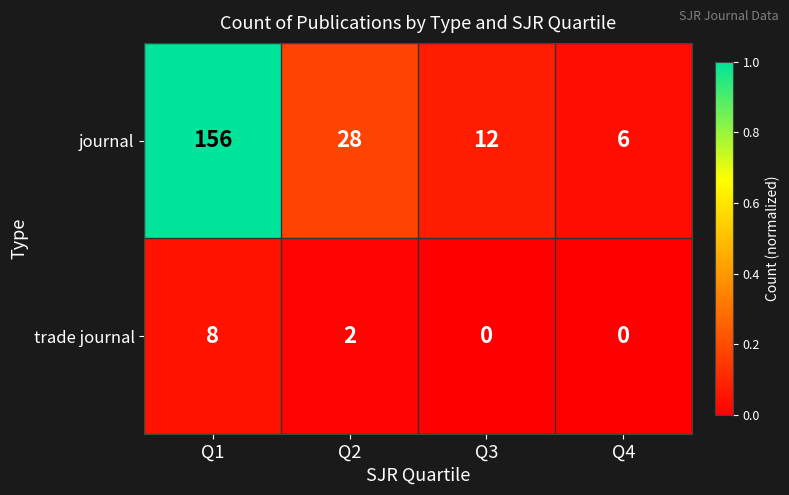

True or false: trade journal has a value of 12 at Q1.

False